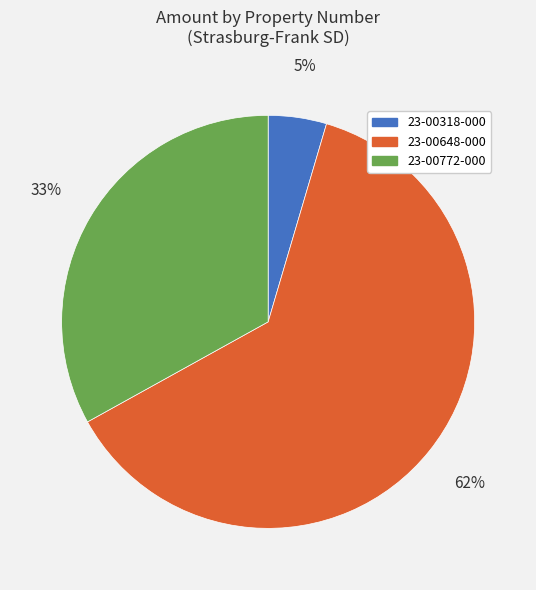

To the nearest percent, what percentage of the pie is 23-00318-000?

5%